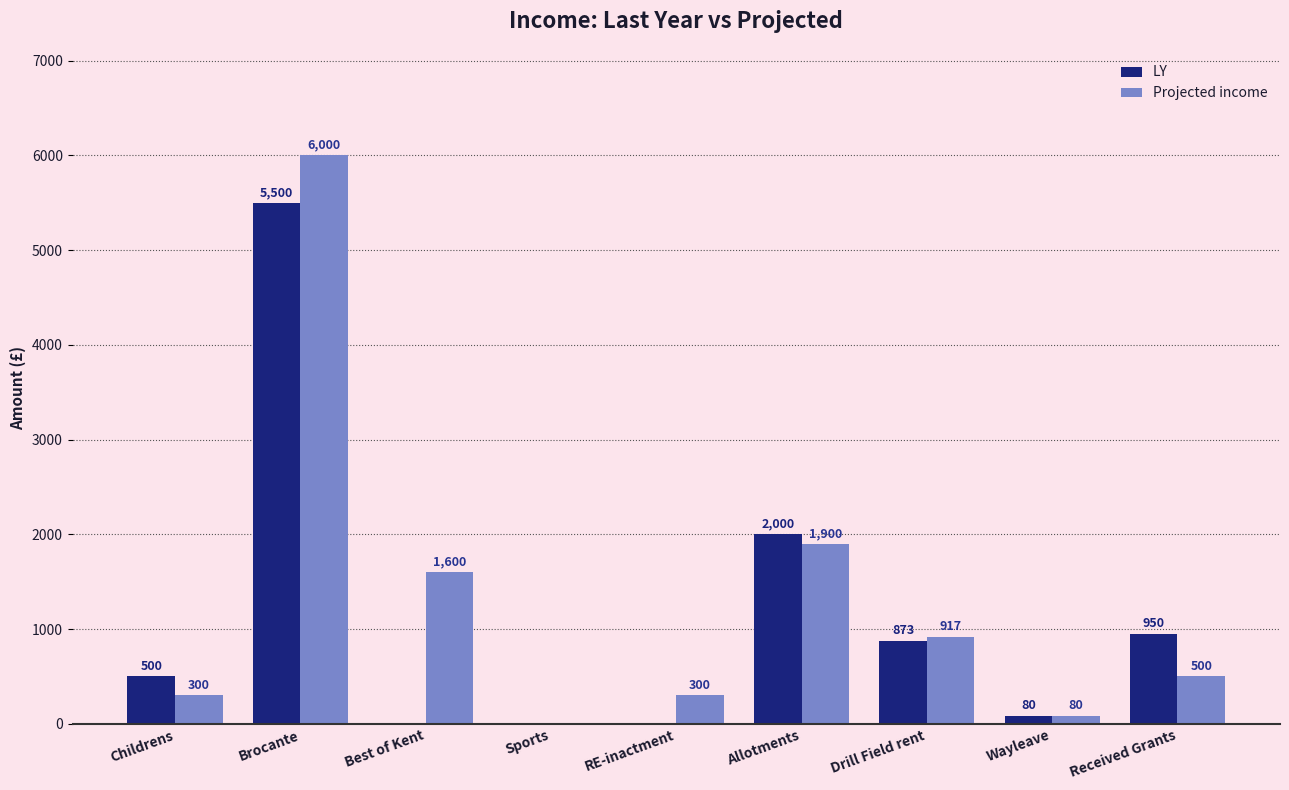

Count the number of categories in the chart.

9